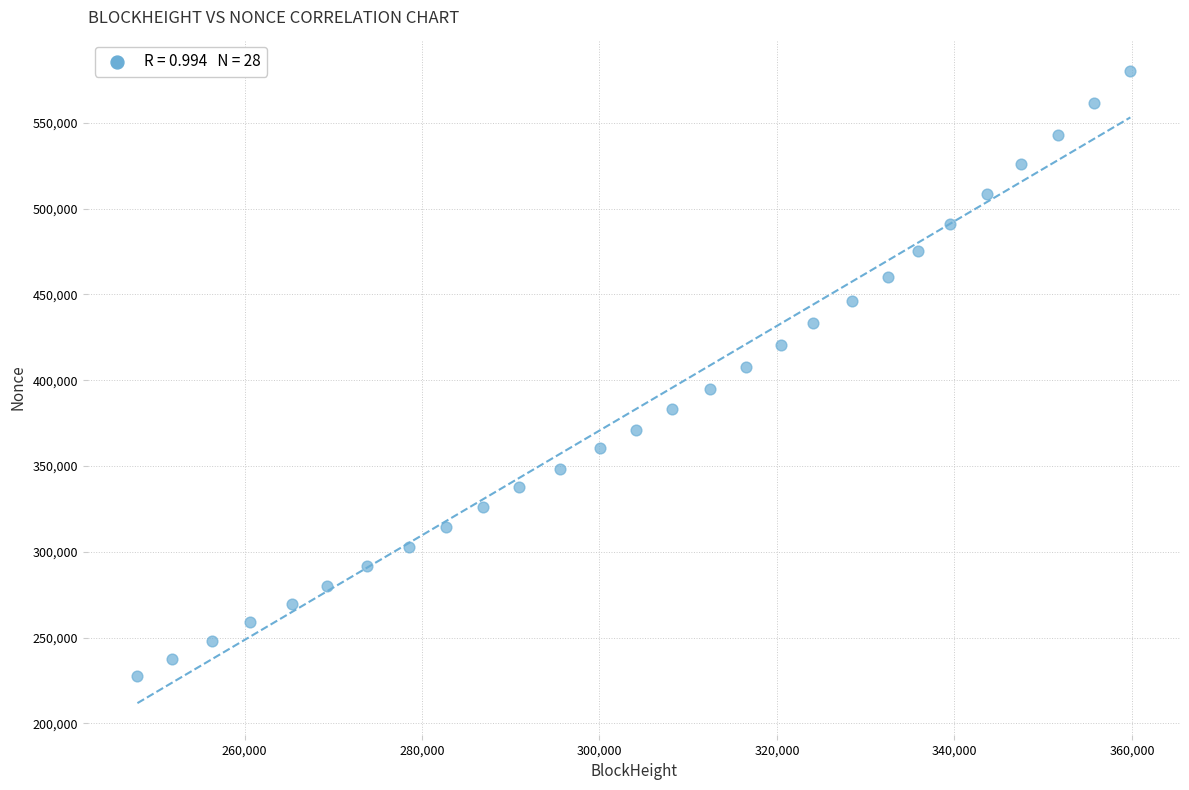

What is the range of X values (max minus min)?

111894